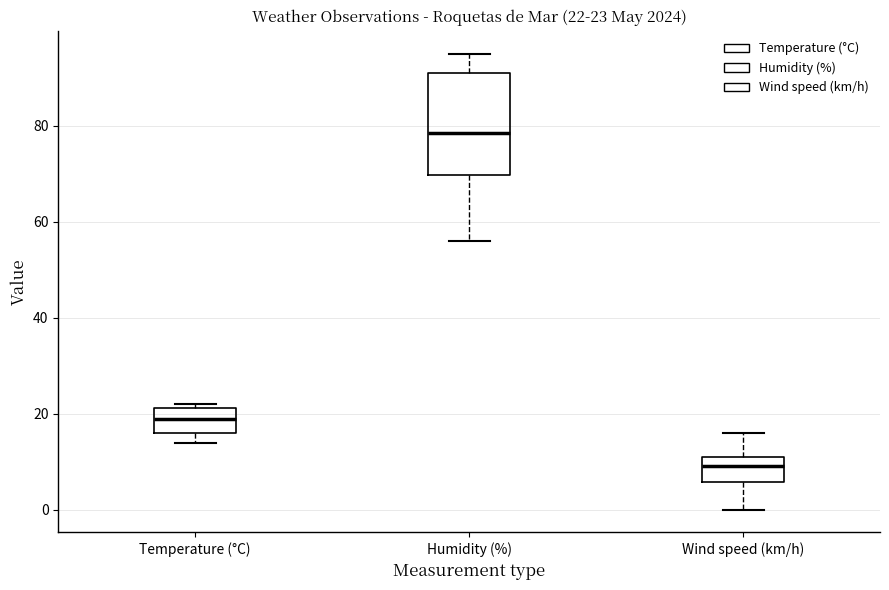

Which box's median line is the lowest?

Wind speed (km/h)